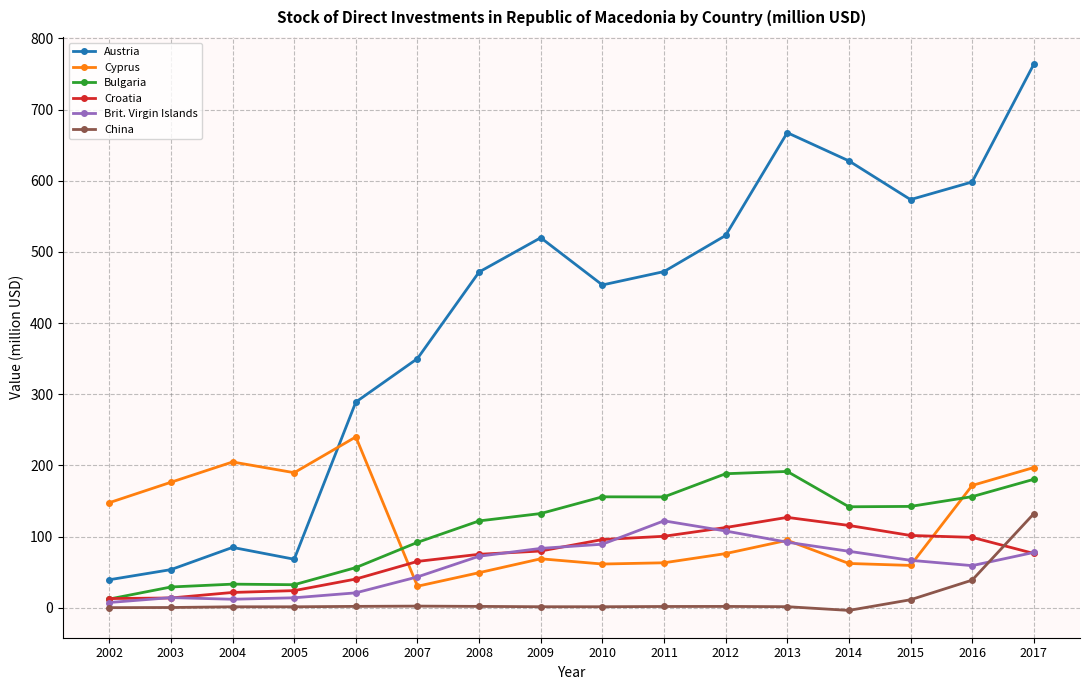

Which series has the largest range (max minus min)?

Austria